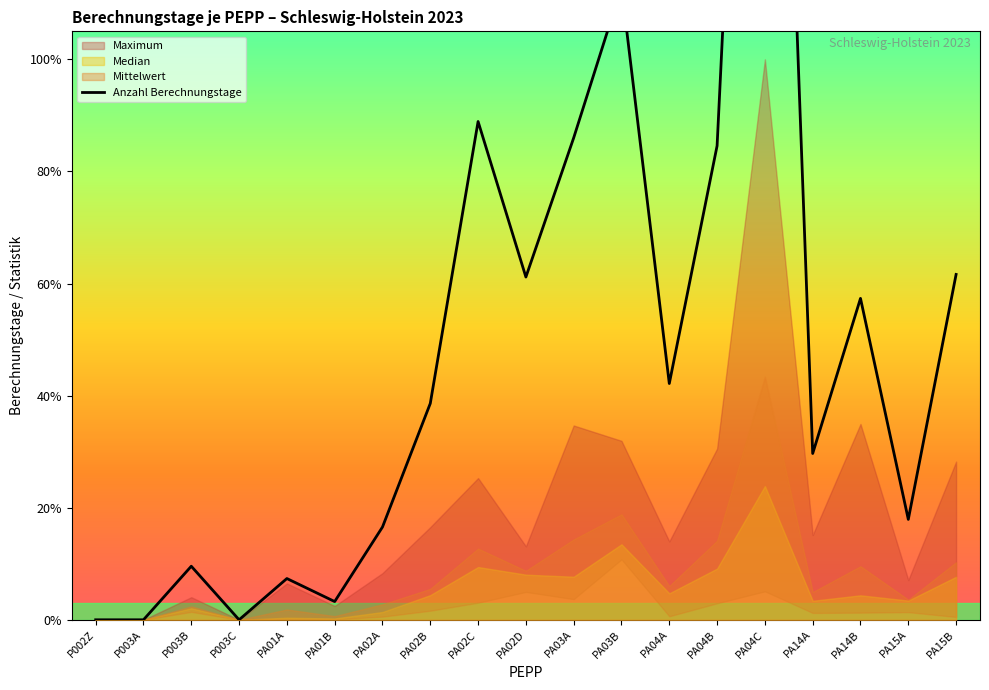

Rank the categories by value from lowest to highest.

P002Z, P003A, P003C, PA01B, PA01A, P003B, PA02A, PA15A, PA14A, PA02B, PA04A, PA14B, PA02D, PA15B, PA04B, PA03A, PA02C, PA03B, PA04C